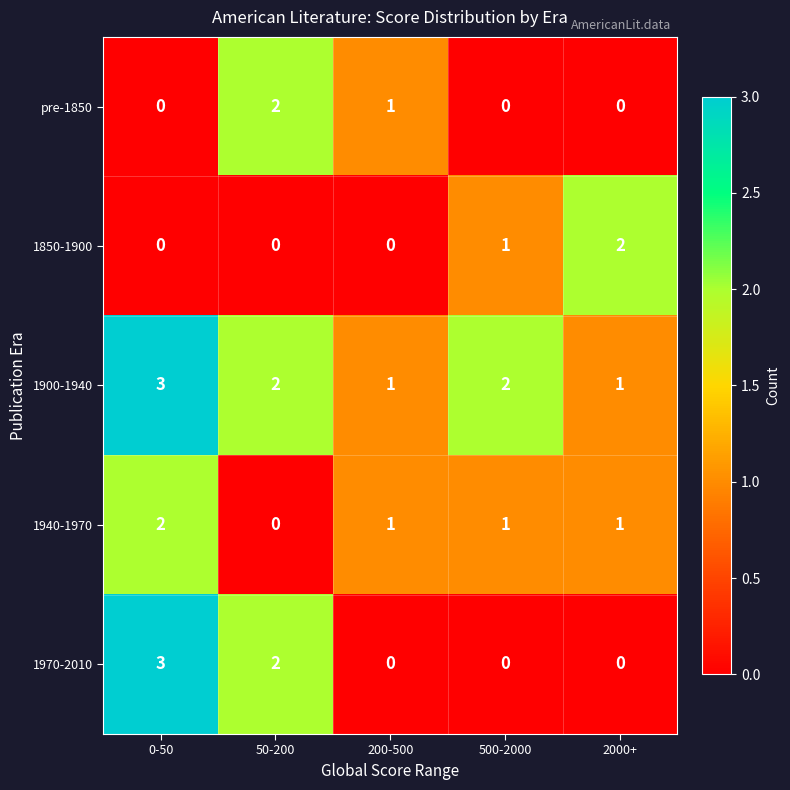

Is it true that pre-1850 equals -1 at 2000+?

False